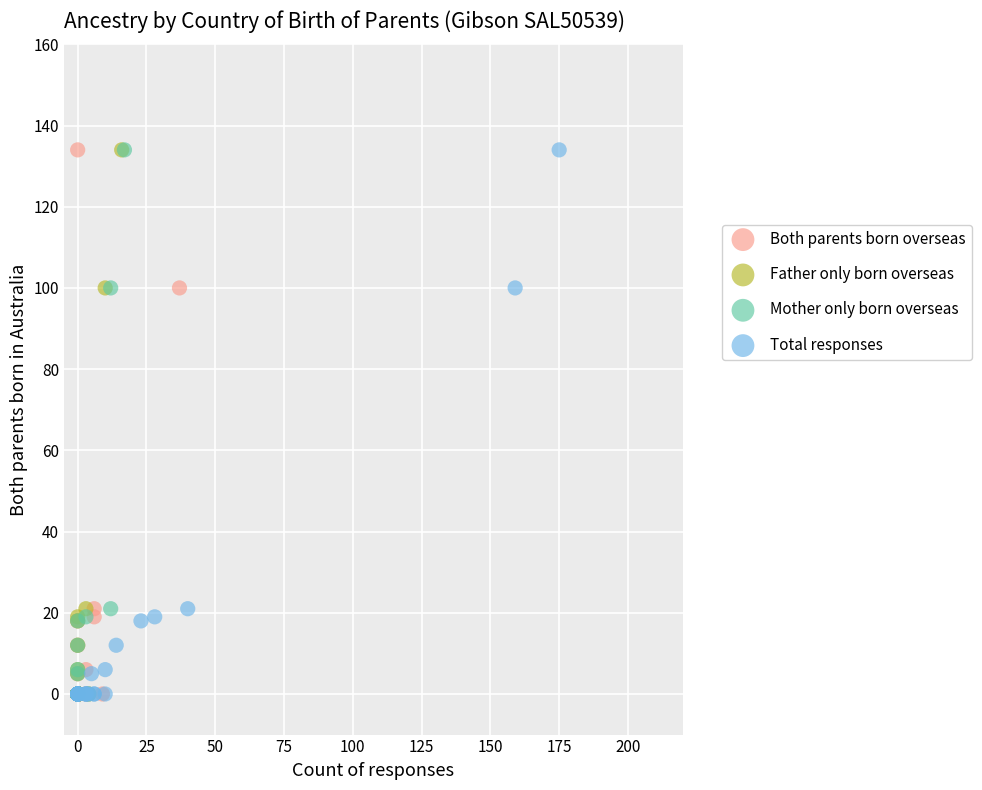

What are all the series names shown in the legend?

Both parents born overseas, Father only born overseas, Mother only born overseas, Total responses